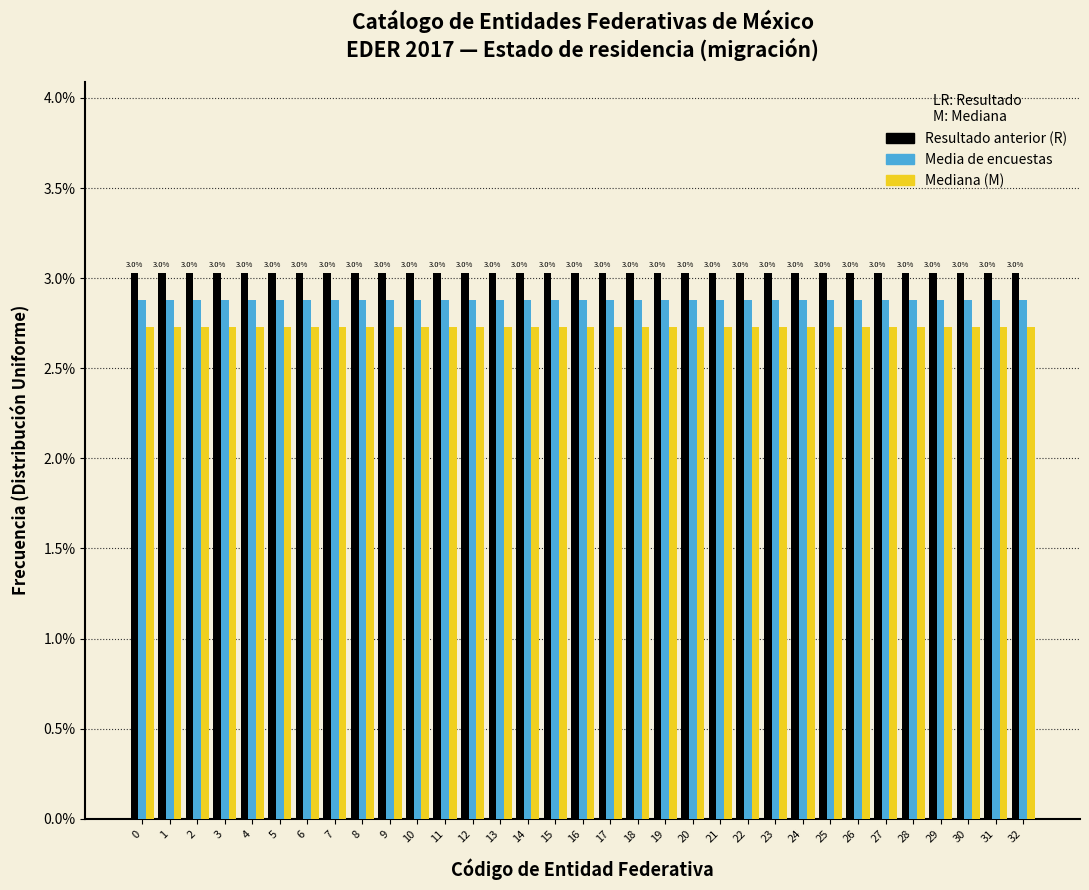

Does the chart contain stacked bars?

No